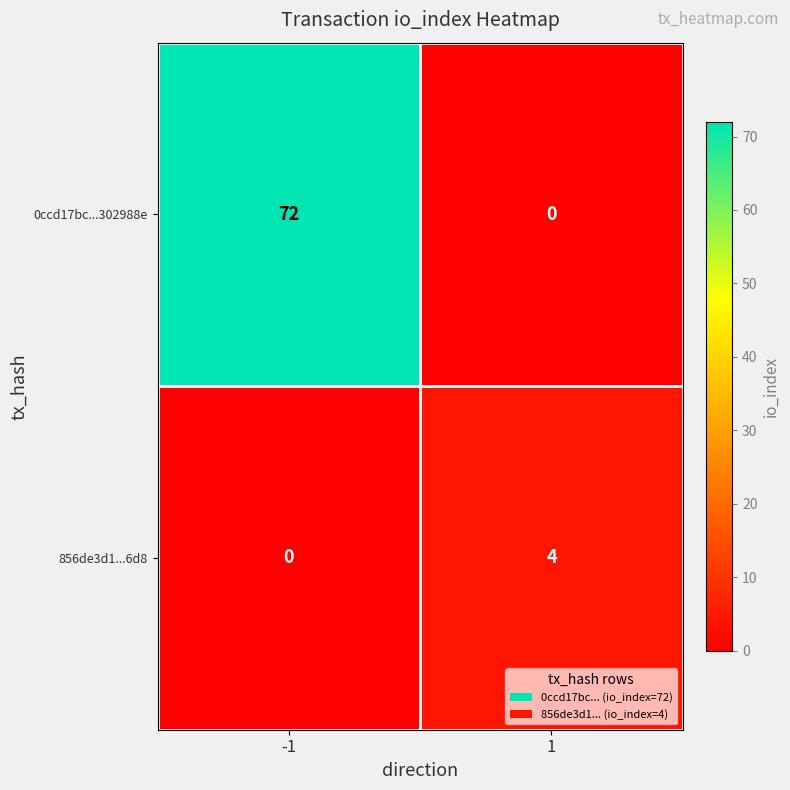

At -1, list the series in order from largest to smallest.

0ccd17bc...302988e, 856de3d1...6d8